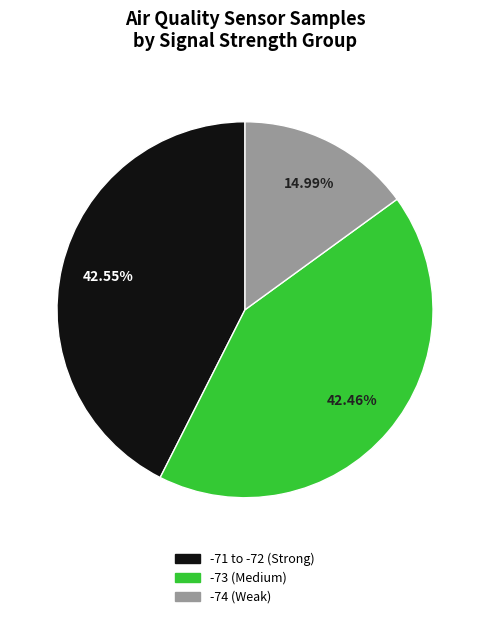

To the nearest percent, what is the average slice percentage?

33%